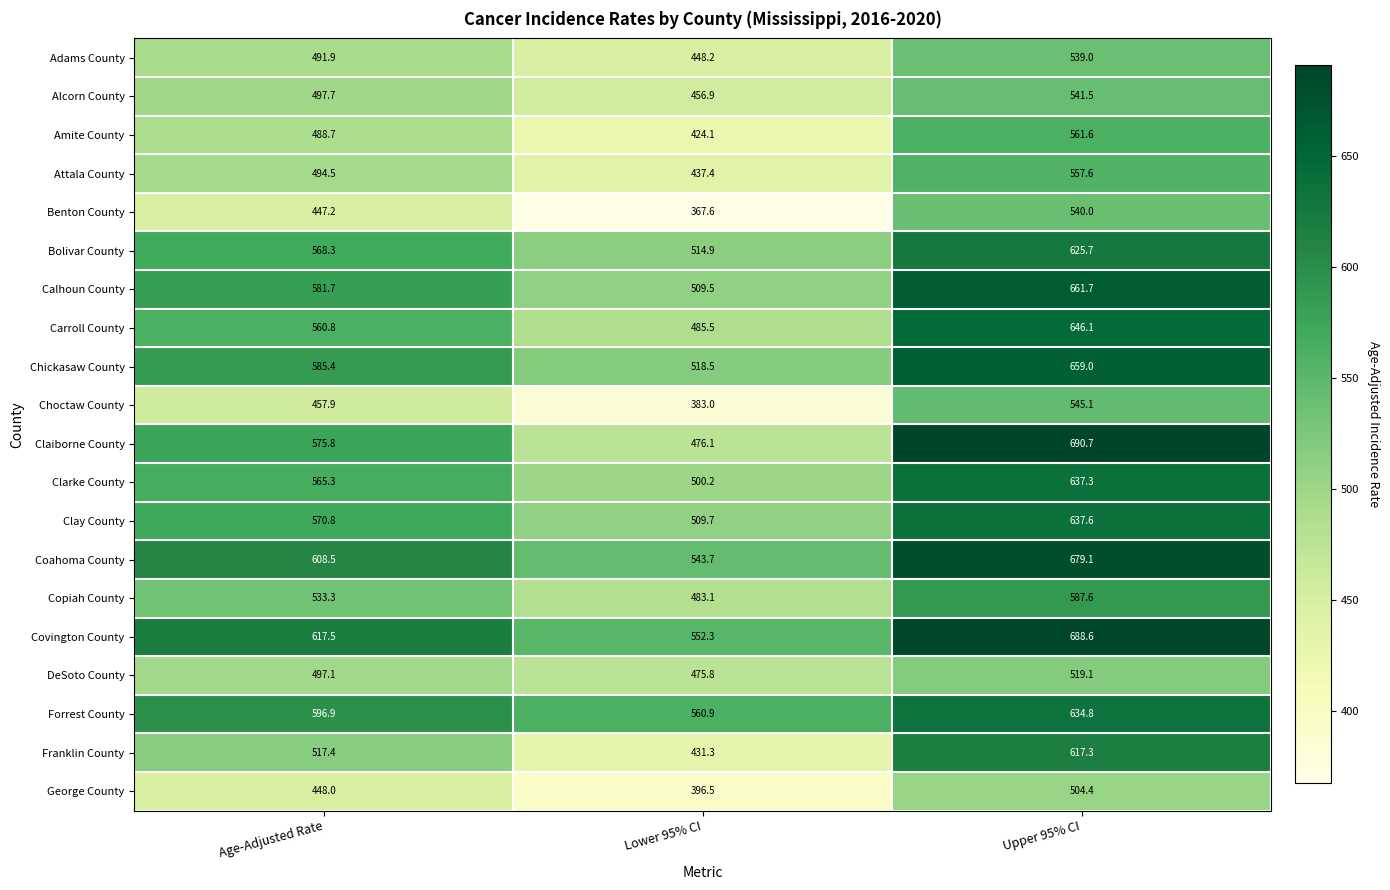

What is the sum of all Choctaw County values?

1386.0